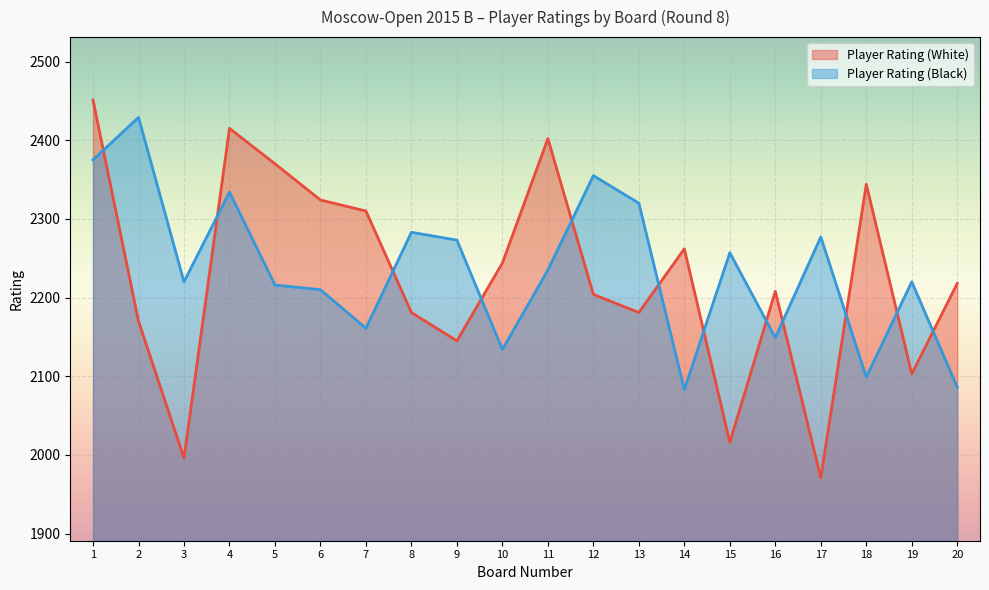

At which label does Player Rating (White) reach its peak?

1